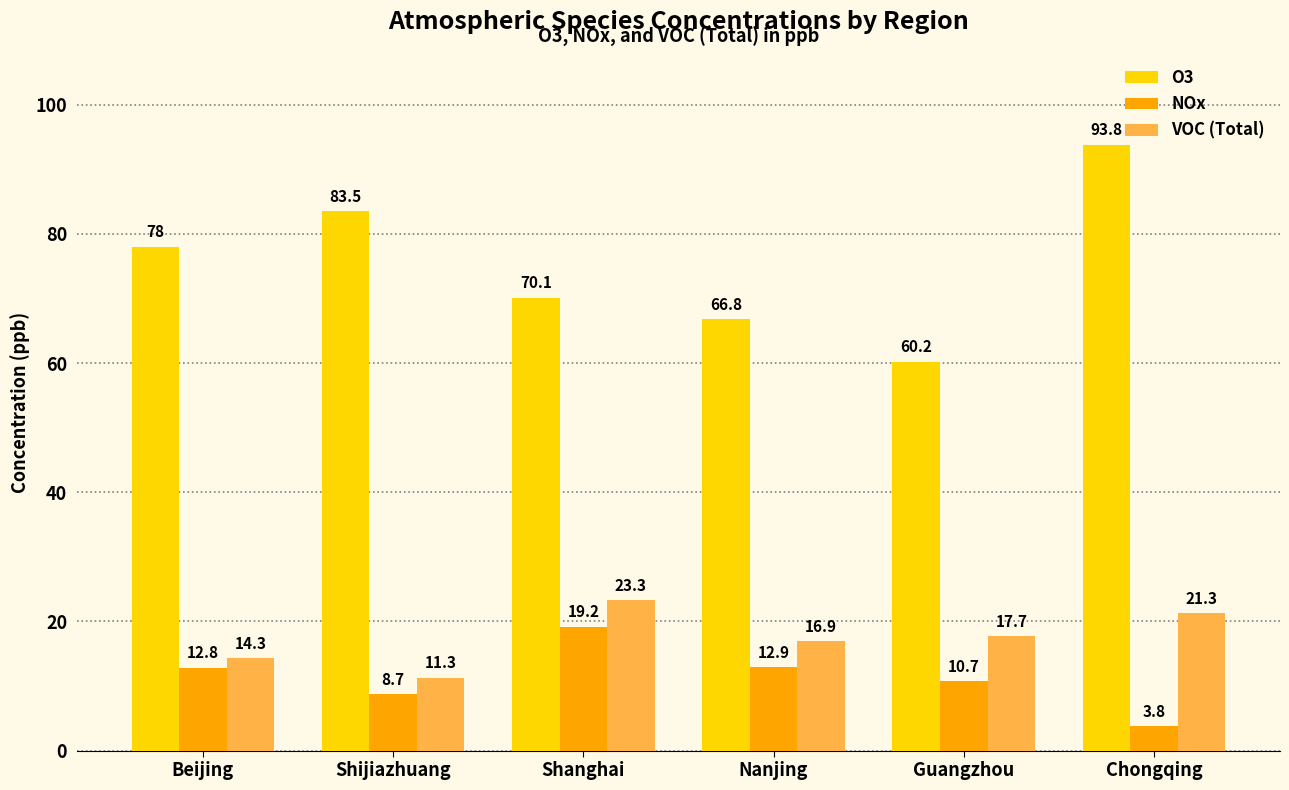

Which label corresponds to the smallest value in the chart?

Chongqing